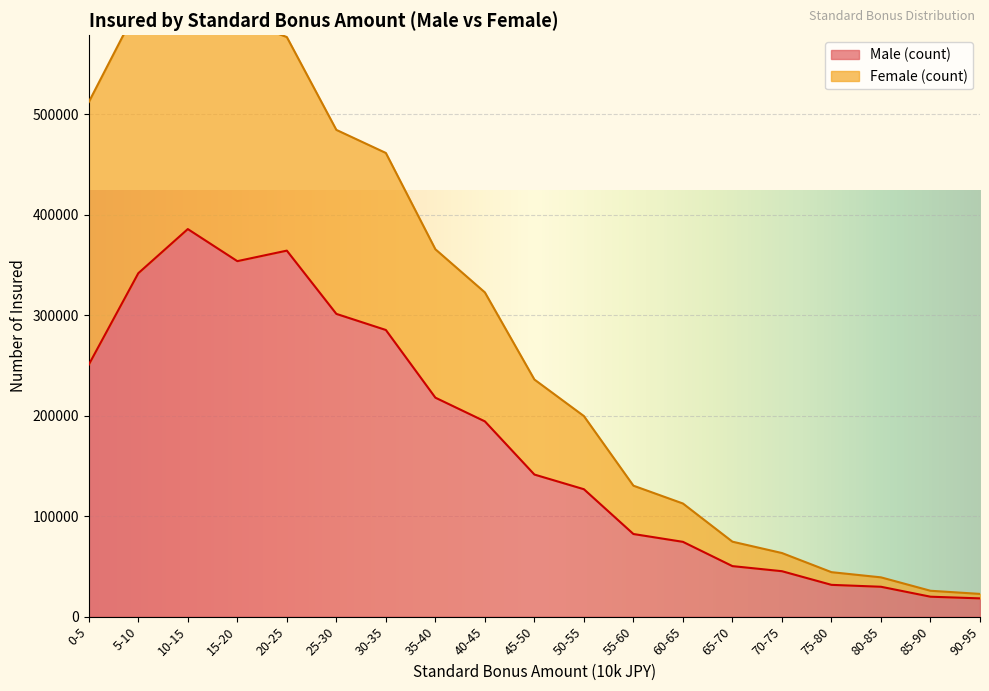

How many distinct data groups are displayed?

2